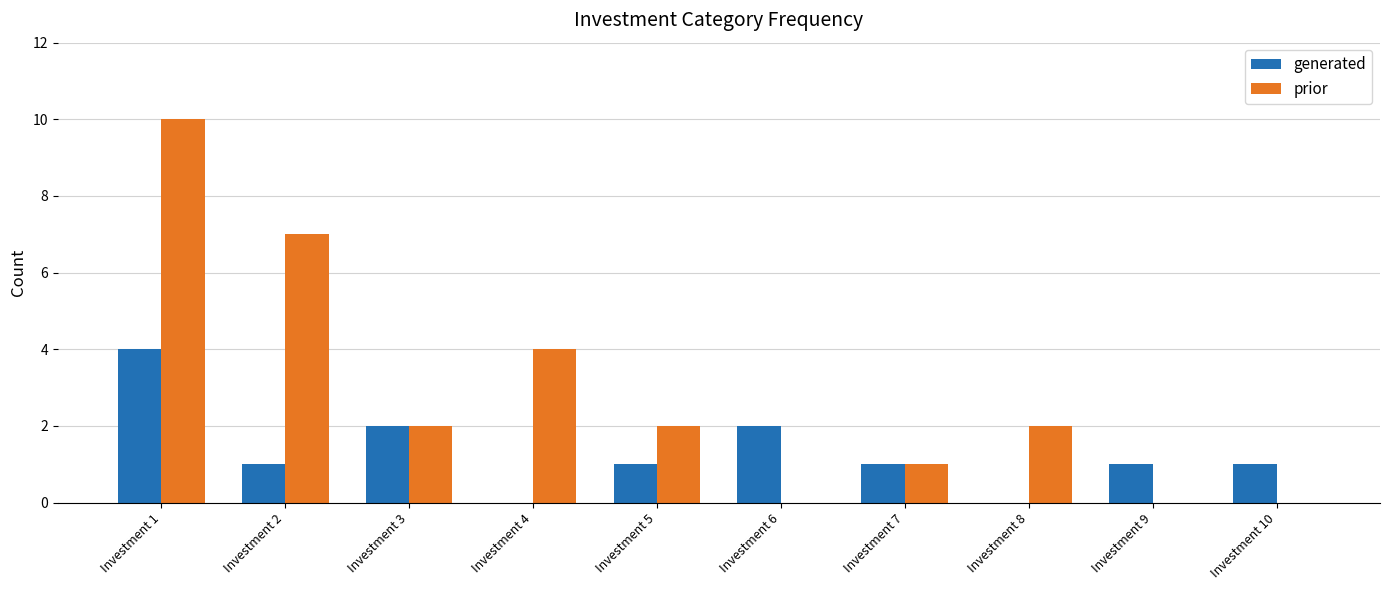

Where is prior nearest to the value 5?

Investment 4